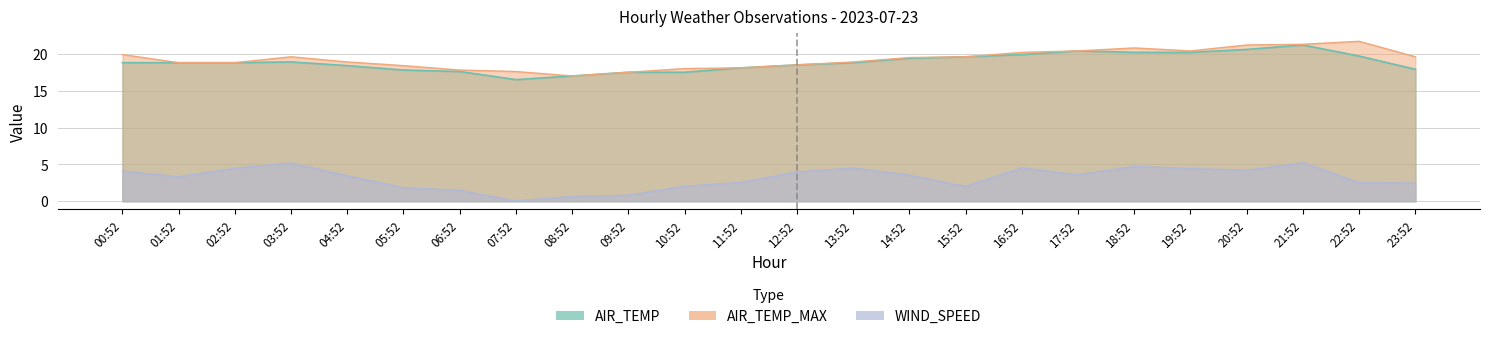

What is the difference between the AIR_TEMP_MAX values at 00:52 and 16:52?

0.3